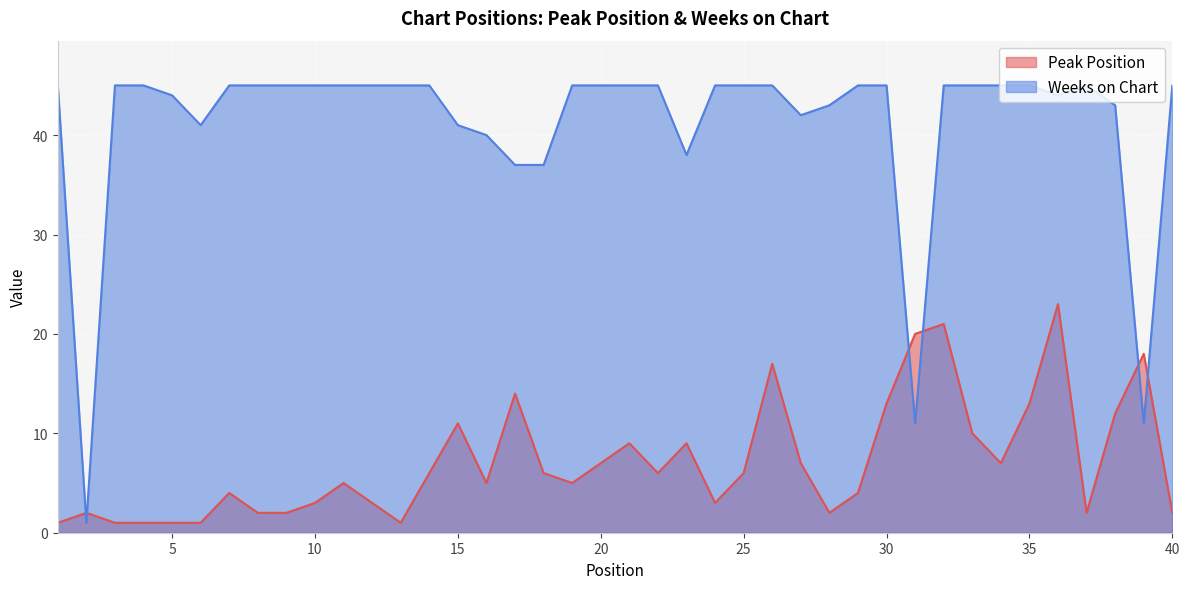

Which series has the largest total across all categories?

Weeks on Chart